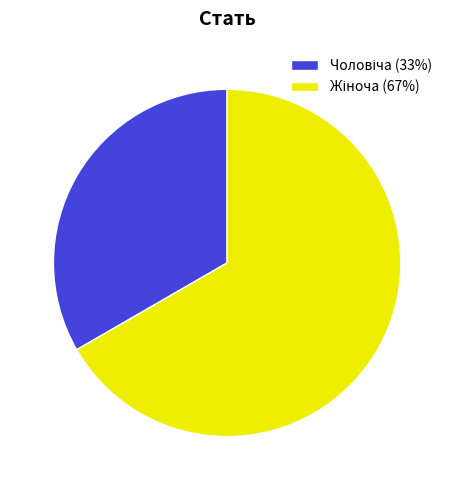

Does any single category account for the majority?

Yes